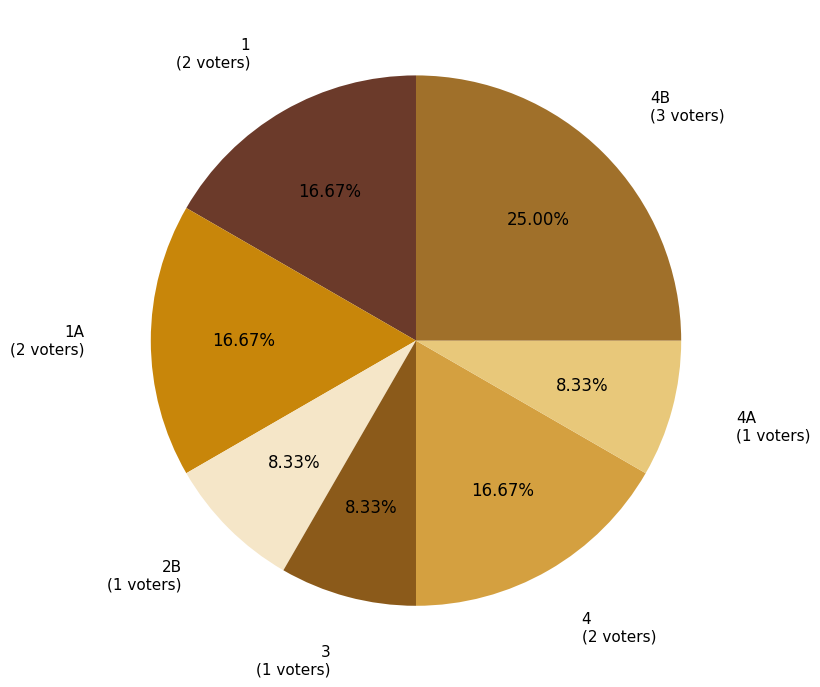

How many segments does this pie chart have?

7